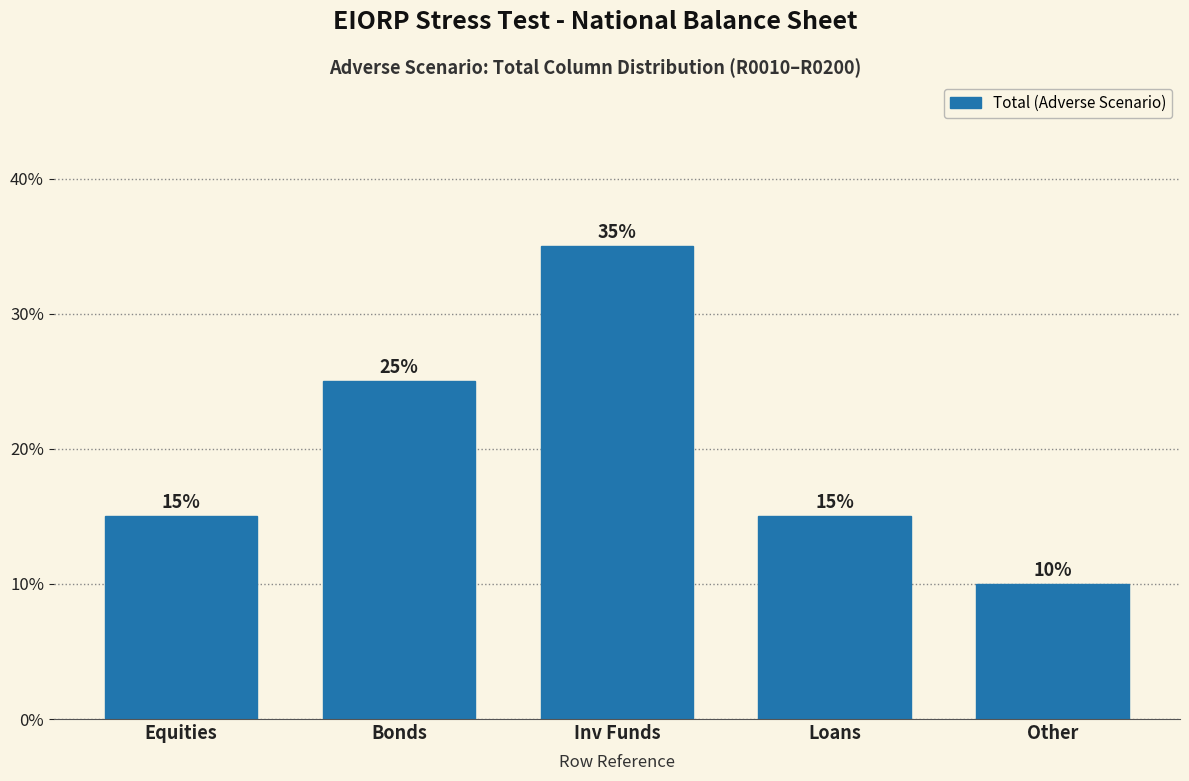

Reading left to right, extract all data points from this chart.

Equities=15	Bonds=25	Inv Funds=35	Loans=15	Other=10